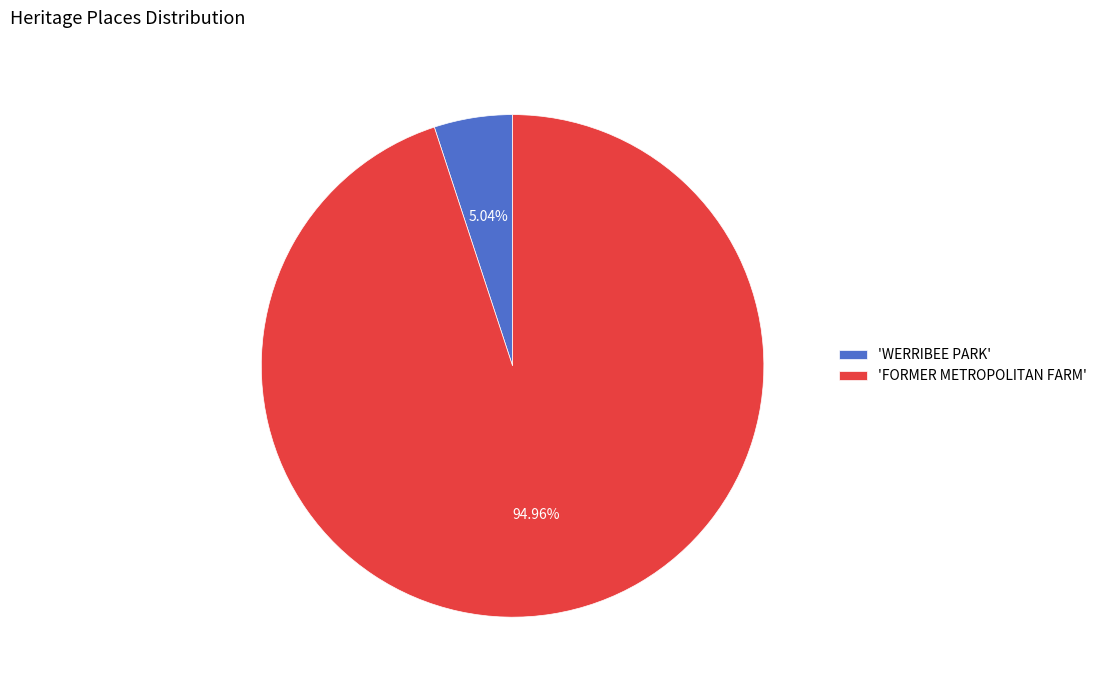

What is the ratio of the value at 'FORMER METROPOLITAN FARM' to the value at 'WERRIBEE PARK'?

18.8